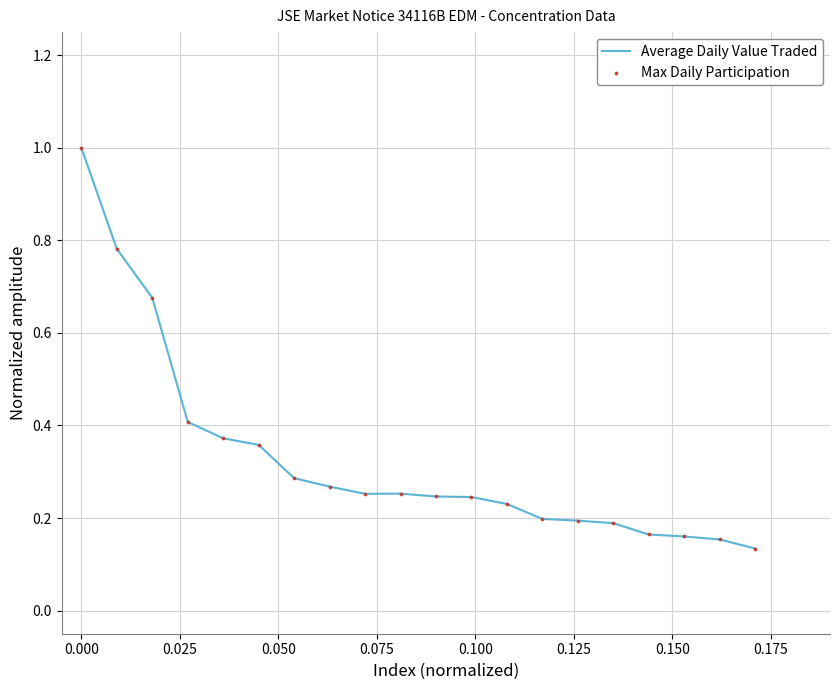

What is the greatest value displayed?

1.0